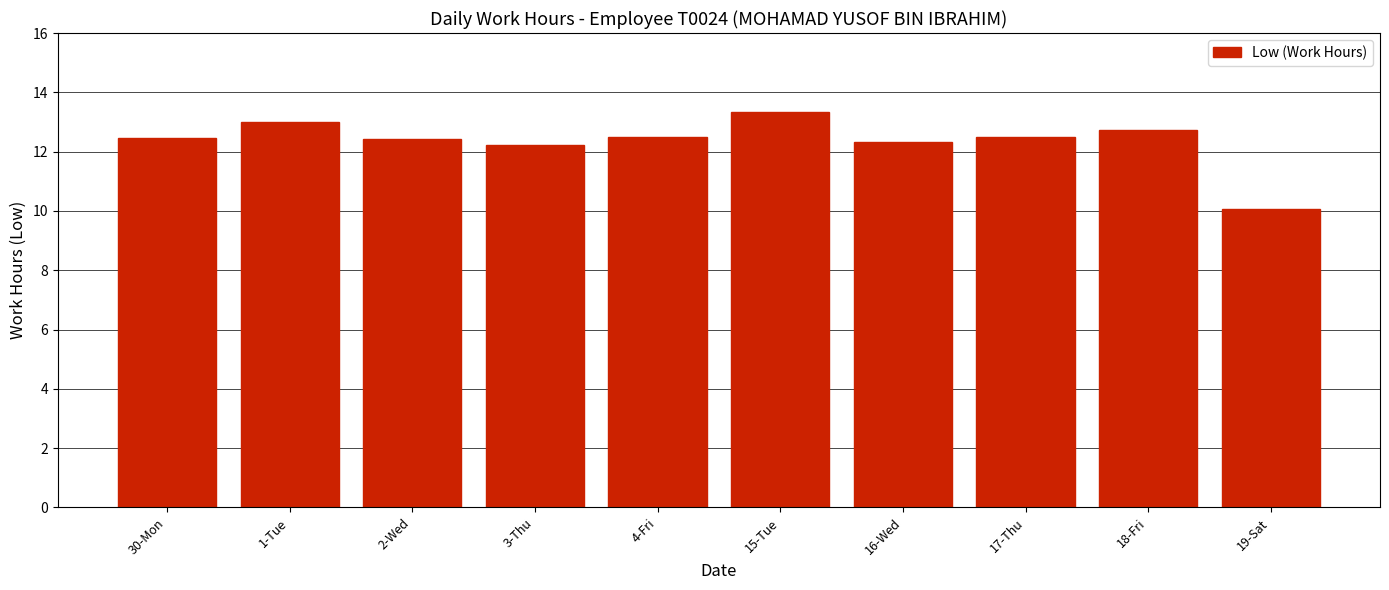

What is the value of the 7th bar from the left?

12.3